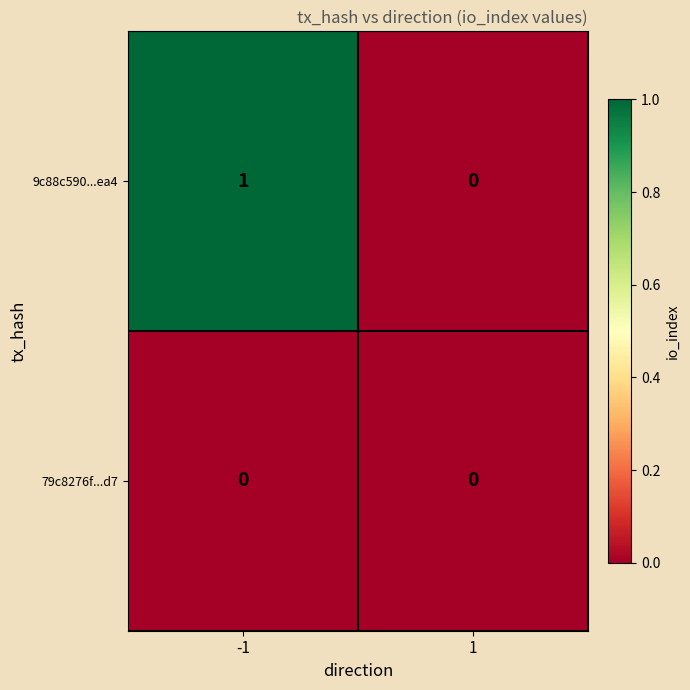

Which label corresponds to the largest value in the chart?

-1